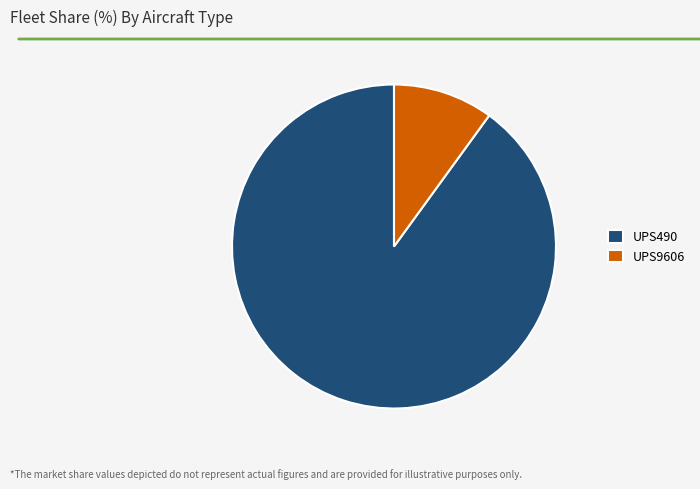

Which category has the biggest portion of the pie?

UPS490